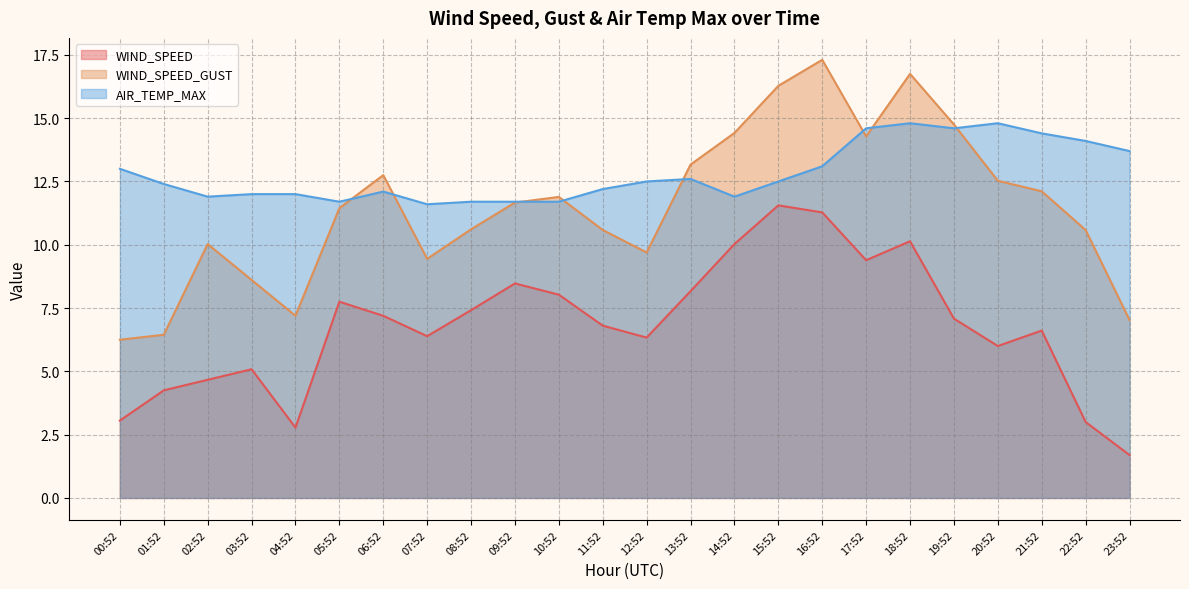

Which has a higher value, 00:52 or 09:52?

09:52